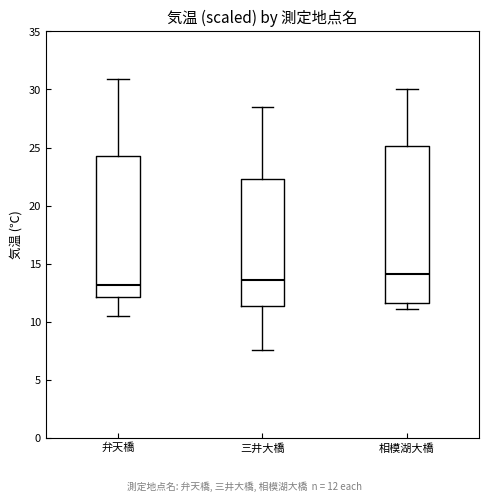

Reading left to right, transcribe this box plot: for each box, give where its median line is, the range the box spans, and where its two whiskers end, as read against the y-axis. The values are not printed on the chart, so give them approximately, as read against the axis.

弁天橋: median 13.0, box 12.0 to 24.5, whiskers 10.5 to 31.0
三井大橋: median 13.5, box 11.5 to 22.5, whiskers 7.5 to 28.5
相模湖大橋: median 14.0, box 11.5 to 25.0, whiskers 11.0 to 30.0